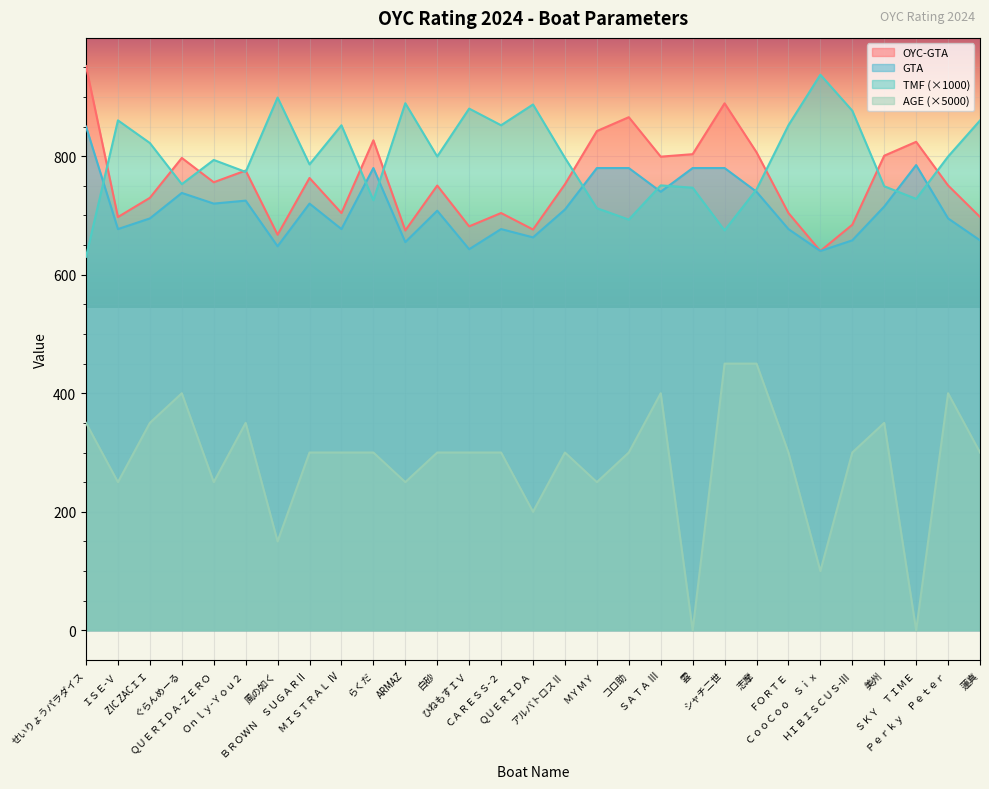

True or false: AGE and GTA cross at least once.

False